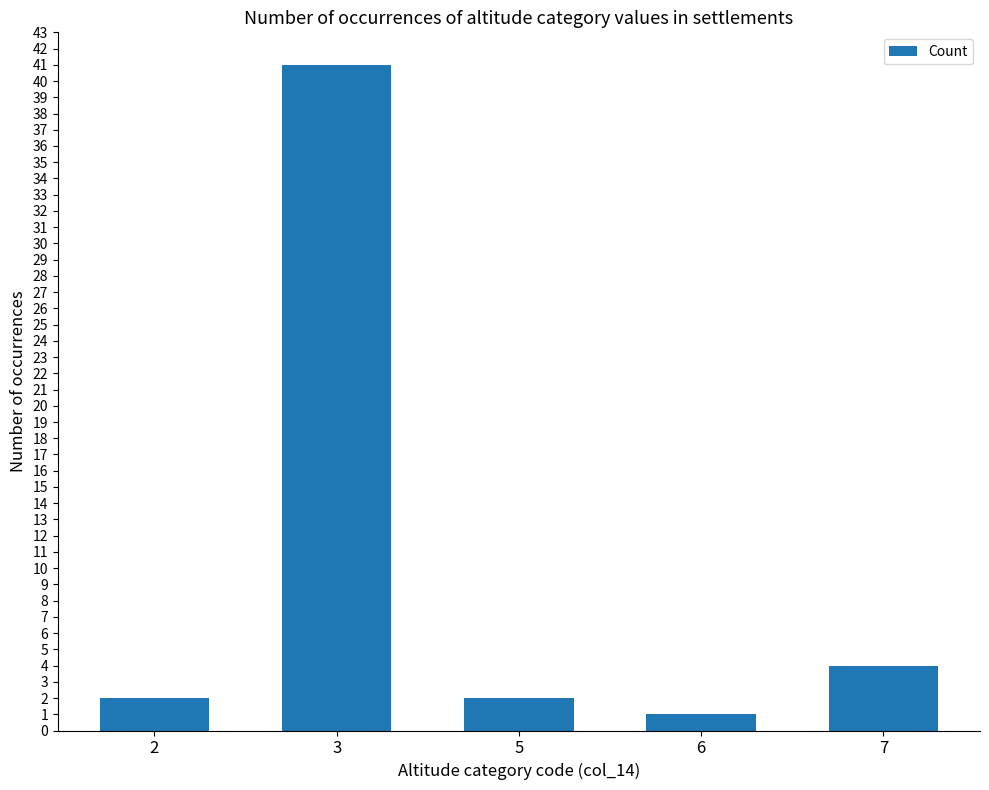

True or false: the data shows 1 at 6.

True